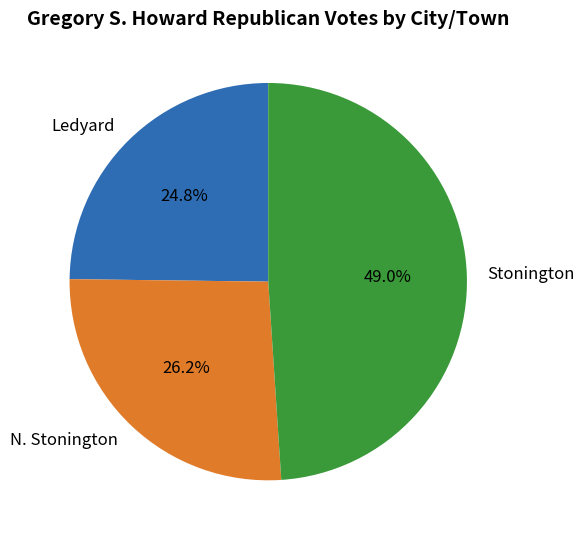

To the nearest percent, what is the difference between the N. Stonington and Ledyard slice percentages?

1%